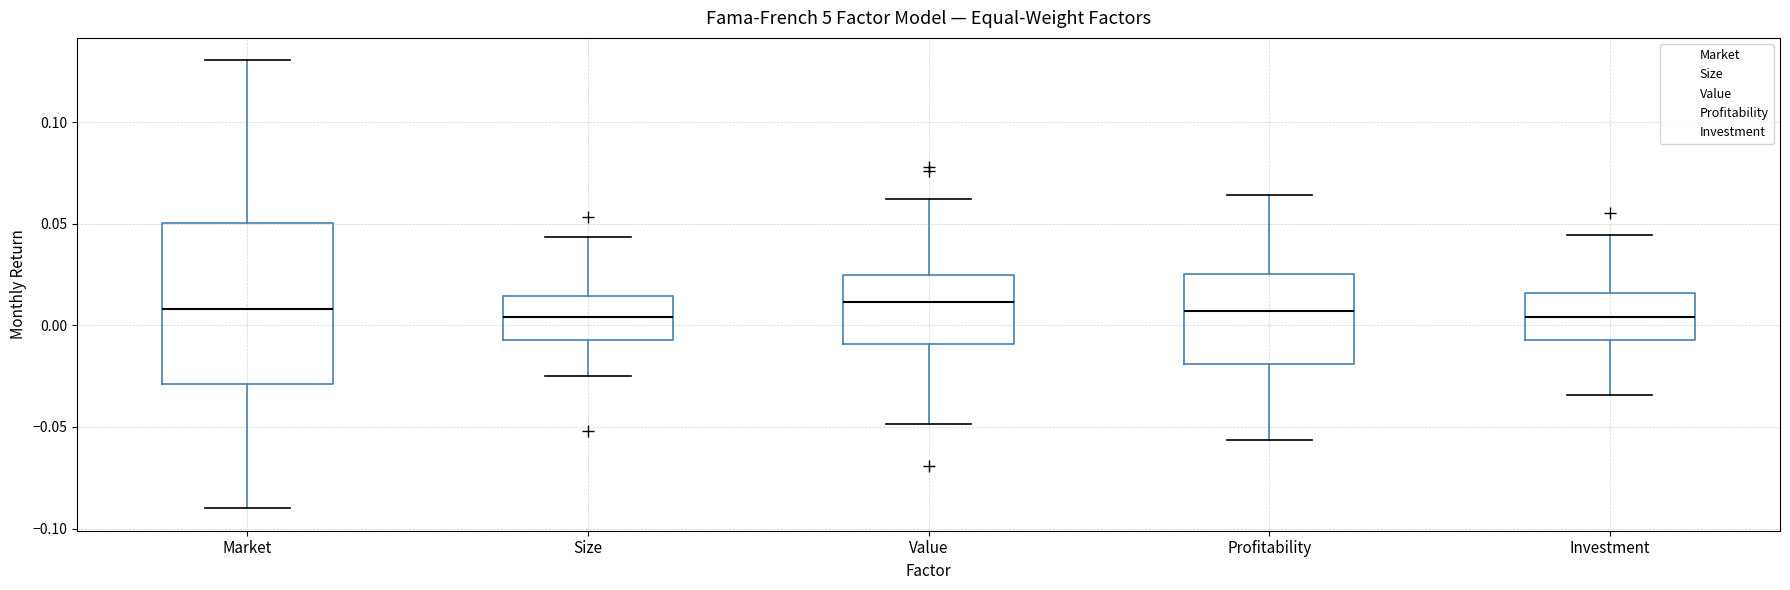

Which box is the tallest, from its lower edge to its upper edge?

Market